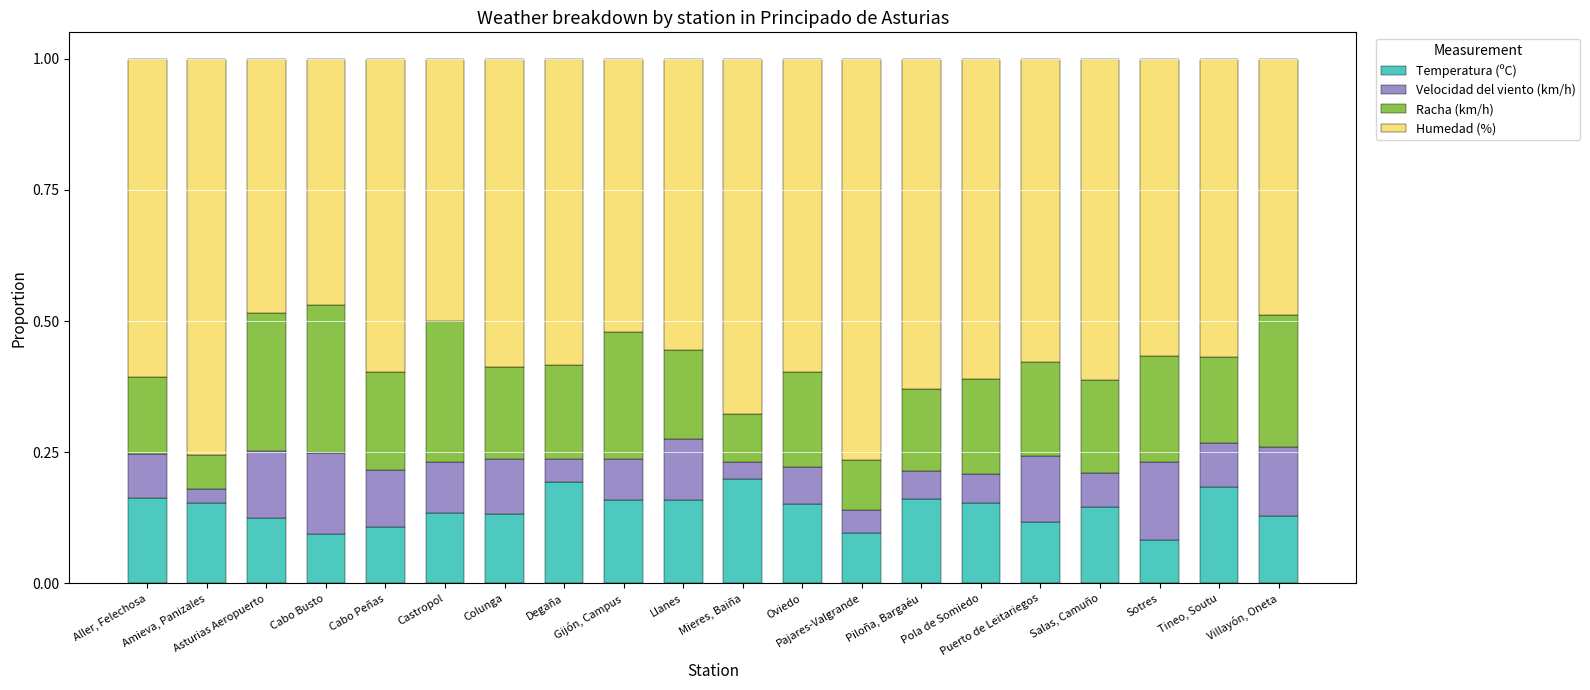

What is the difference between the second highest and second lowest values in the Temperatura (ºC) series?

0.1